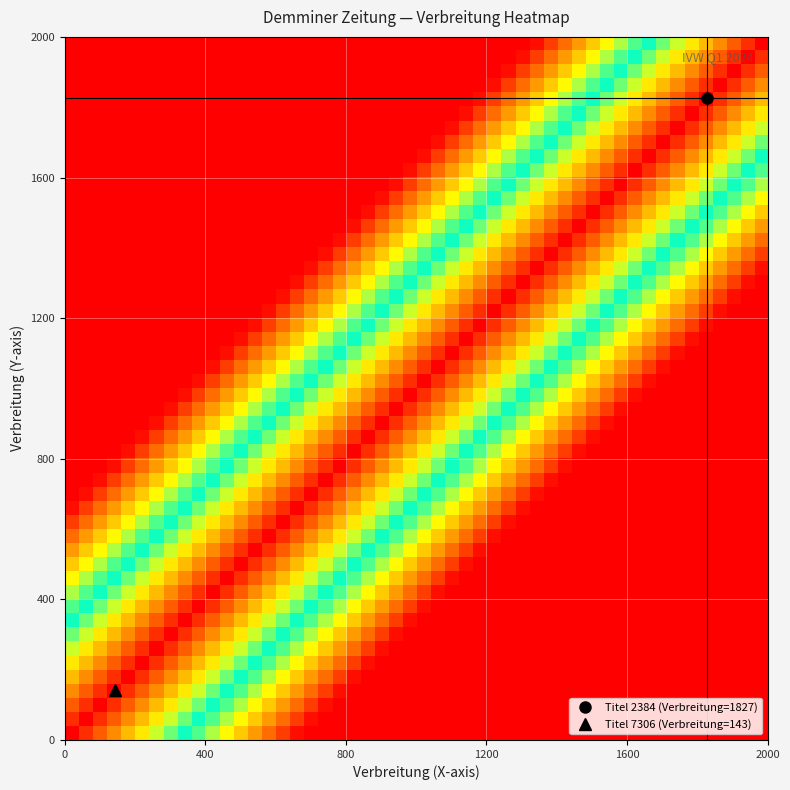

Reading left to right, list all the values displayed in this chart.

2384: 0=1827	1=1827
7306: 0=143	1=143